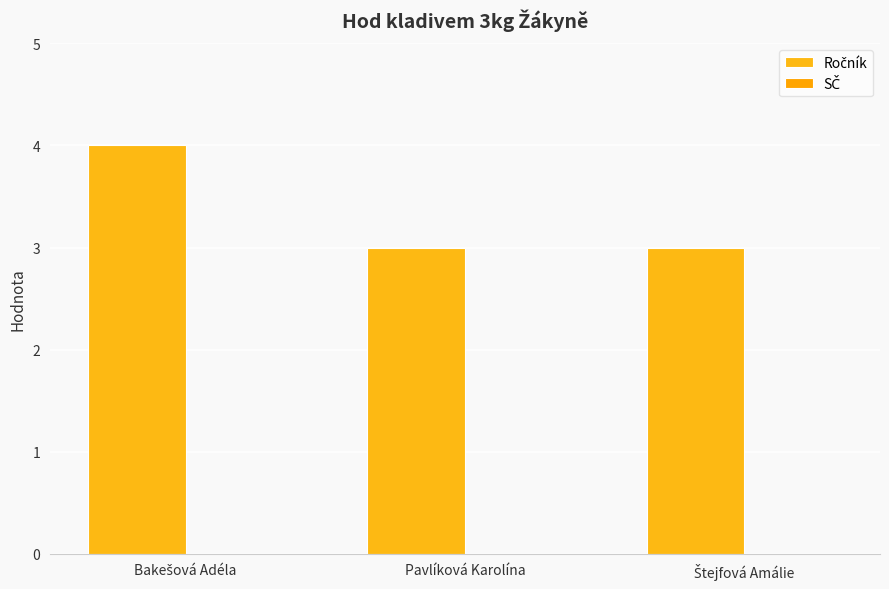

Between Štejfová Amálie and Pavlíková Karolína, which is larger?

Štejfová Amálie